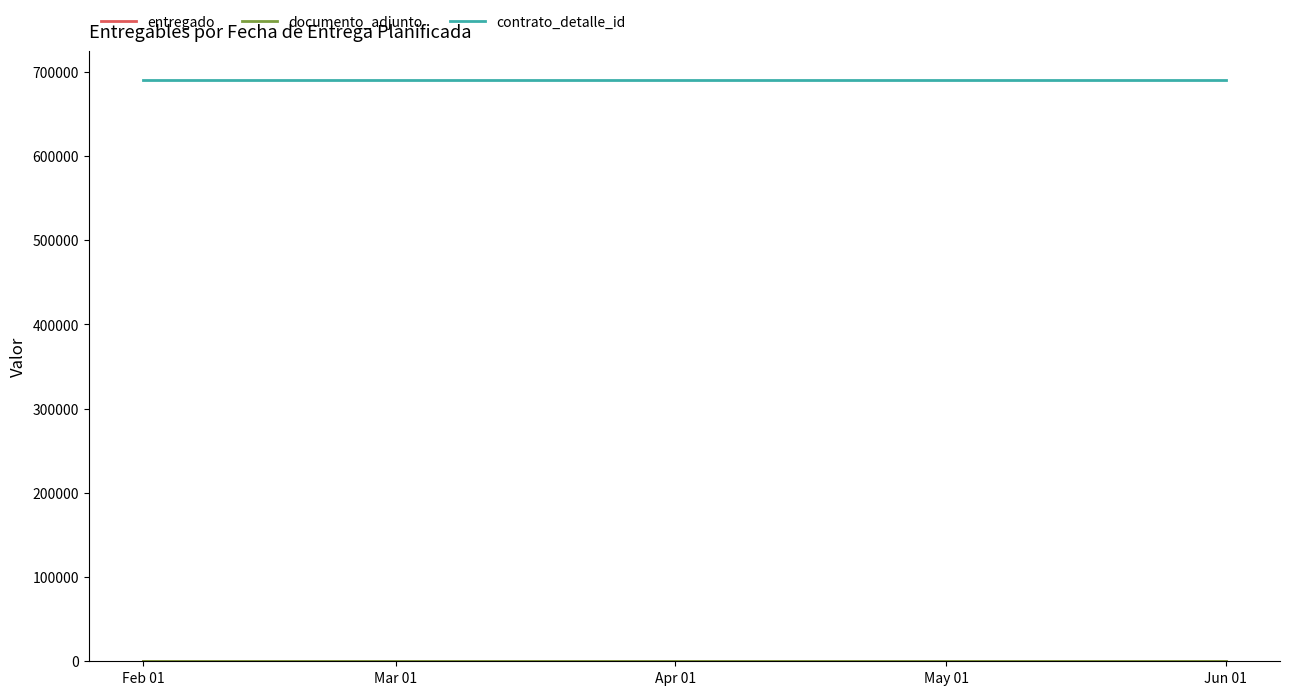

True or false: entregado and documento_adjunto intersect in this chart.

False